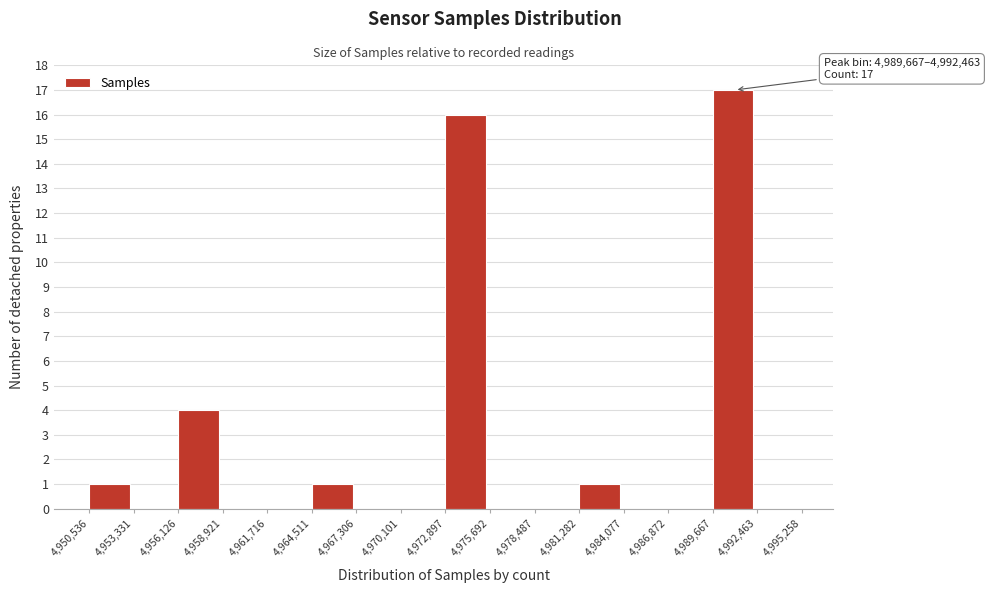

Over which range of the x-axis is the bar tallest?

4,989,667 to 4,992,463